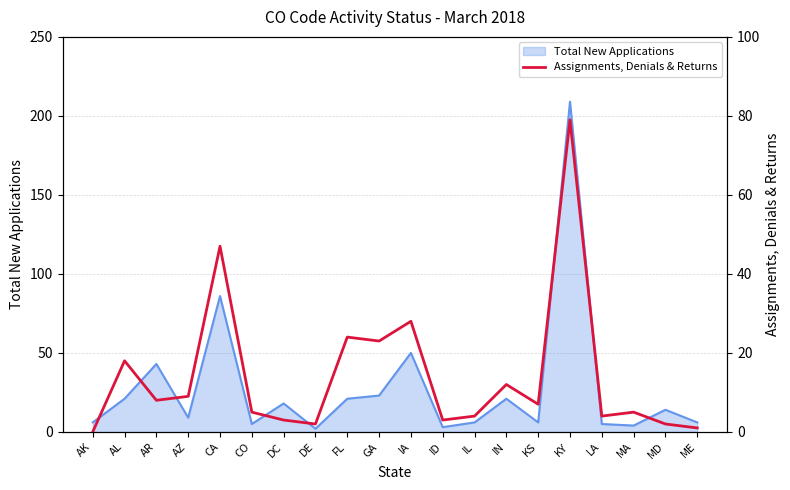

What is the label of the 15th point from the right?

CO